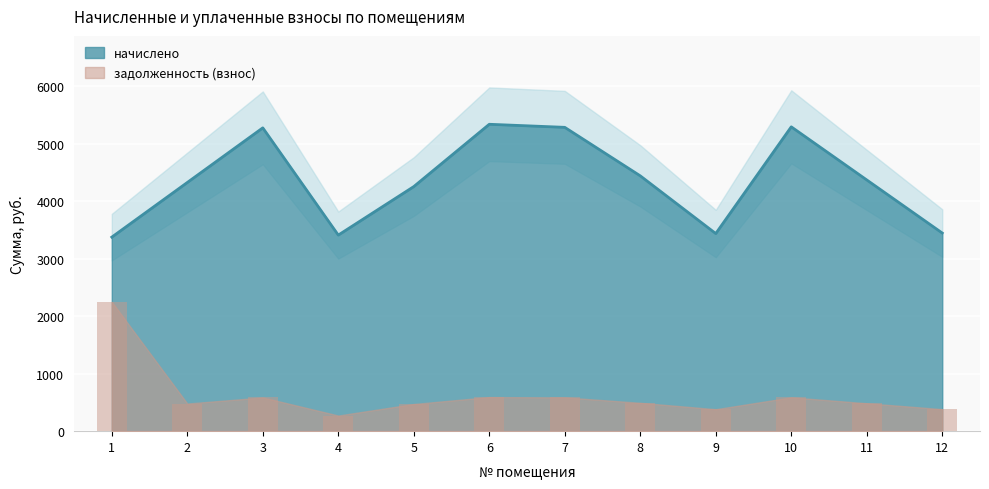

Reading left to right, transcribe all the data shown in this chart.

начислено: 3375.5	4326.0	5276.5	3411.1	4254.9	5338.7	5285.4	4441.5	3437.7	5294.2	4370.4	3446.6
задолженность (взнос): 2250.4	480.7	586.3	271.9	472.8	593.2	587.3	493.5	382.0	588.2	485.6	383.0